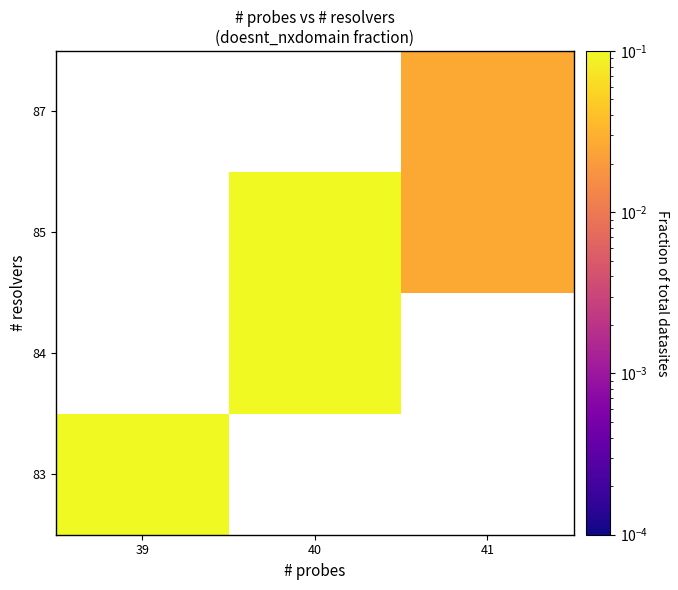

Rank the series by their maximum value, from highest to lowest.

83, 84, 85, 87